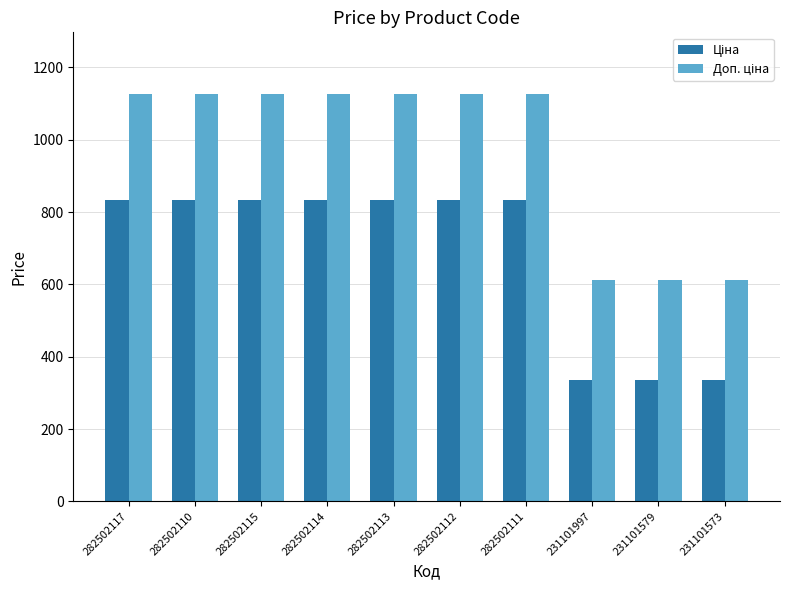

What is the difference between the highest and lowest values at 282502112?

295.6